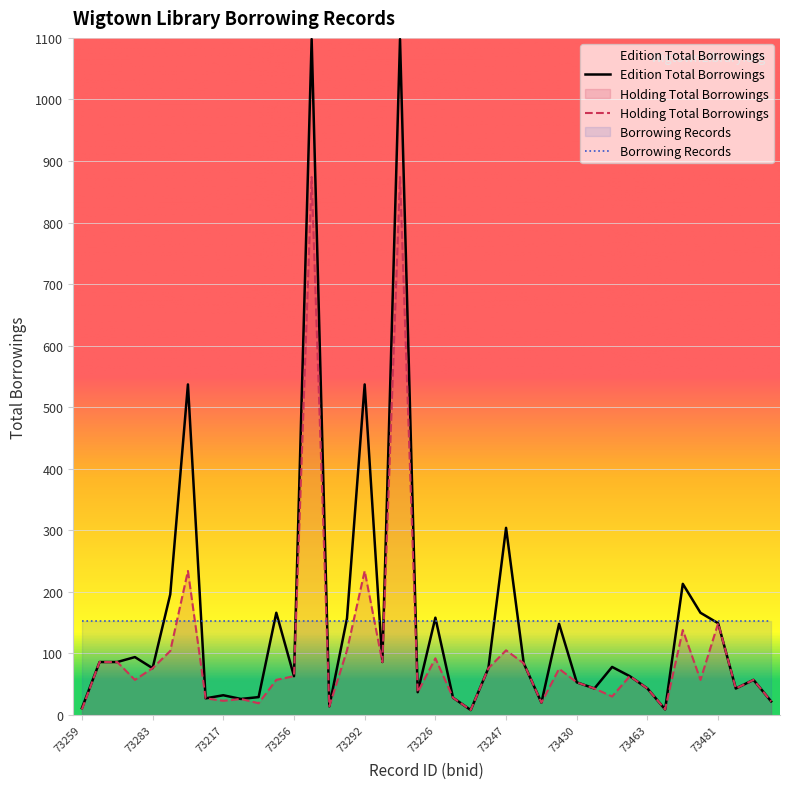

What is the average value of the Edition Total Borrowings series?

156